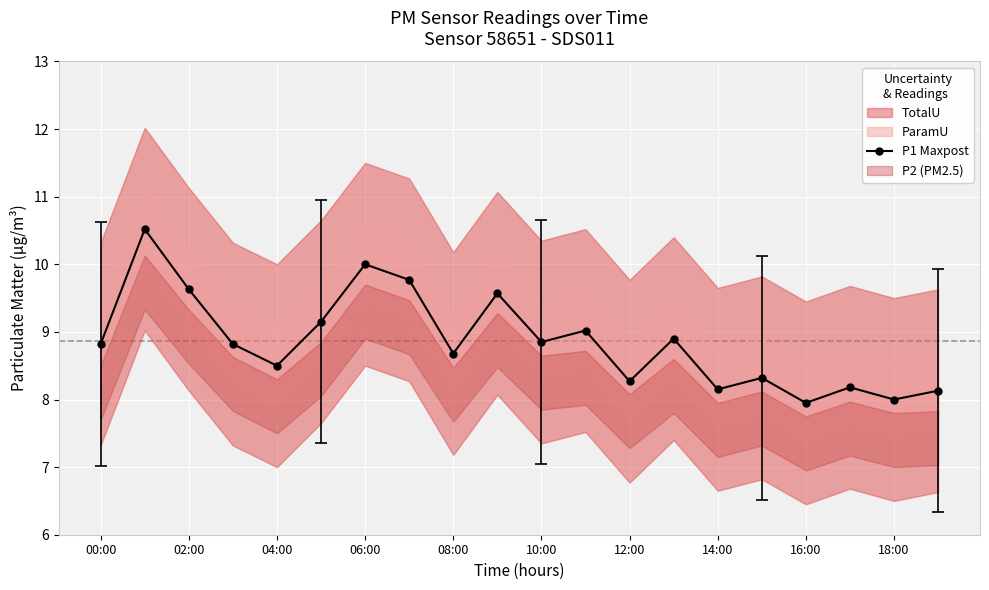

What is the difference between the second highest and second lowest values?

2.0